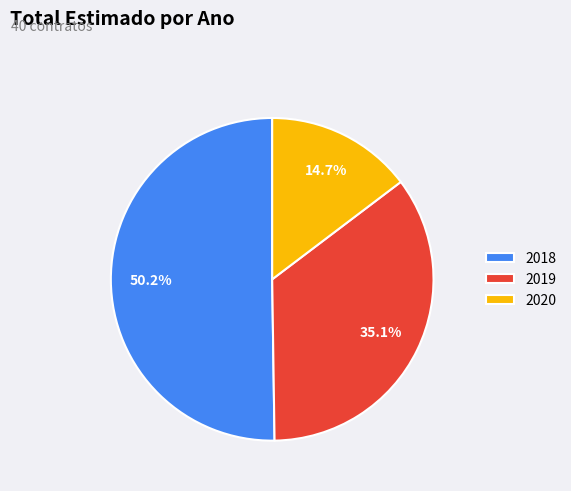

What is the ratio of the value at 2019 to the value at 2020?

2.4